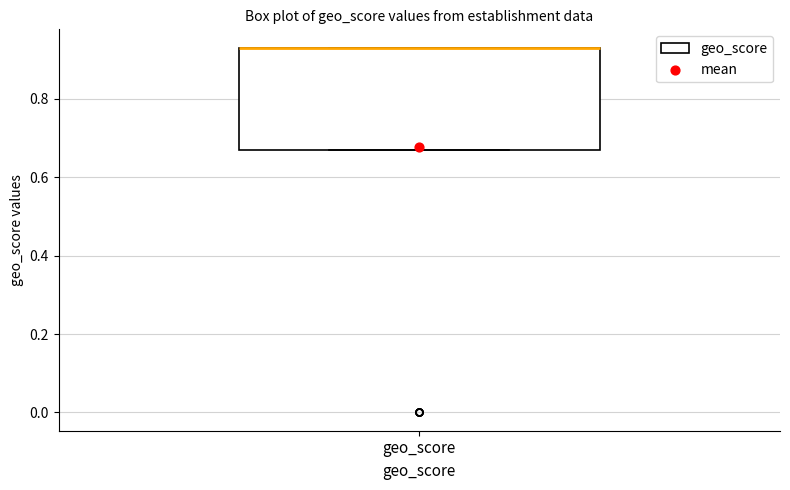

Transcribe this box plot: give where the median line is, the range the box spans, and where the two whiskers end, as read against the y-axis. The values are not printed on the chart, so give them approximately, as read against the axis.

median 0.94 (drawn on the box's upper edge), box 0.68 to 0.94, whiskers 0.68 to 0.94